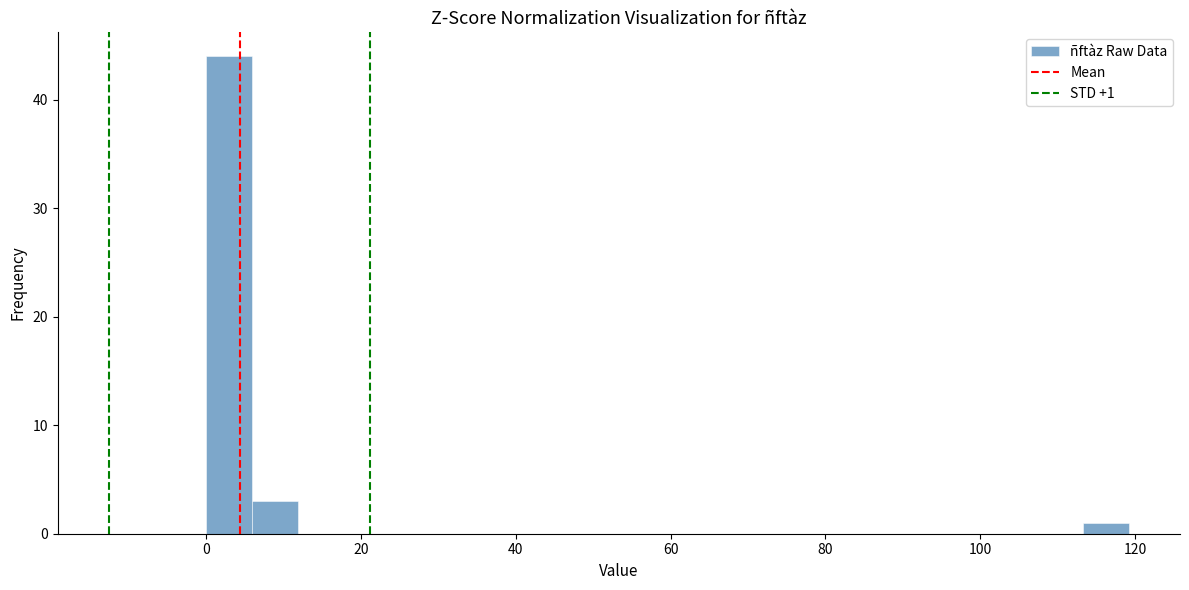

Read against the x-axis, roughly where is the centre of the tallest bar?

2